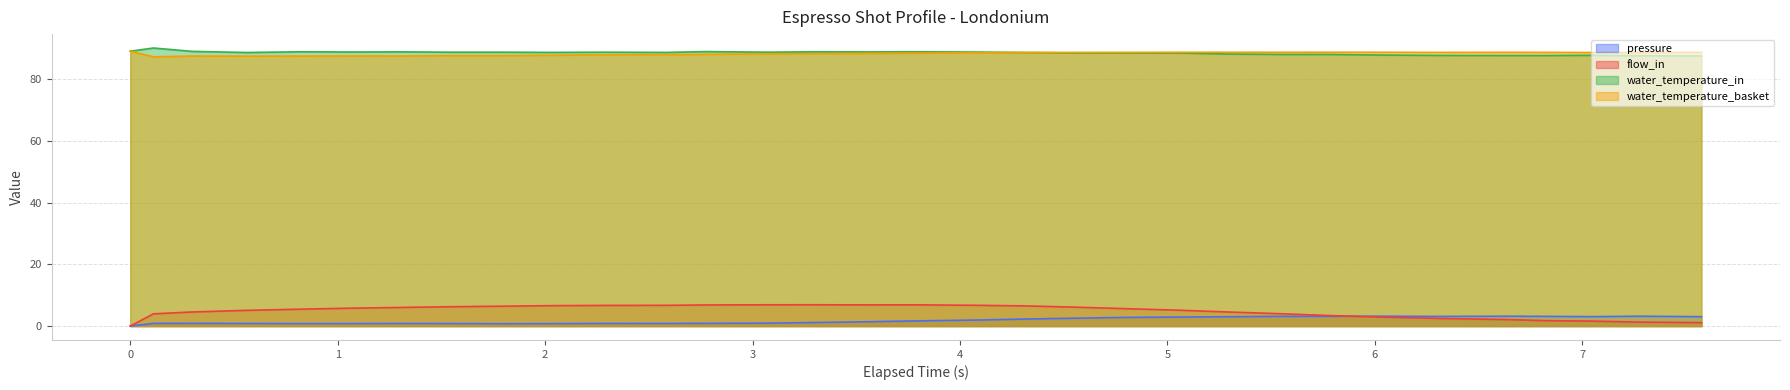

What is the value of the flow_in point at the 11th from the left?

6.7